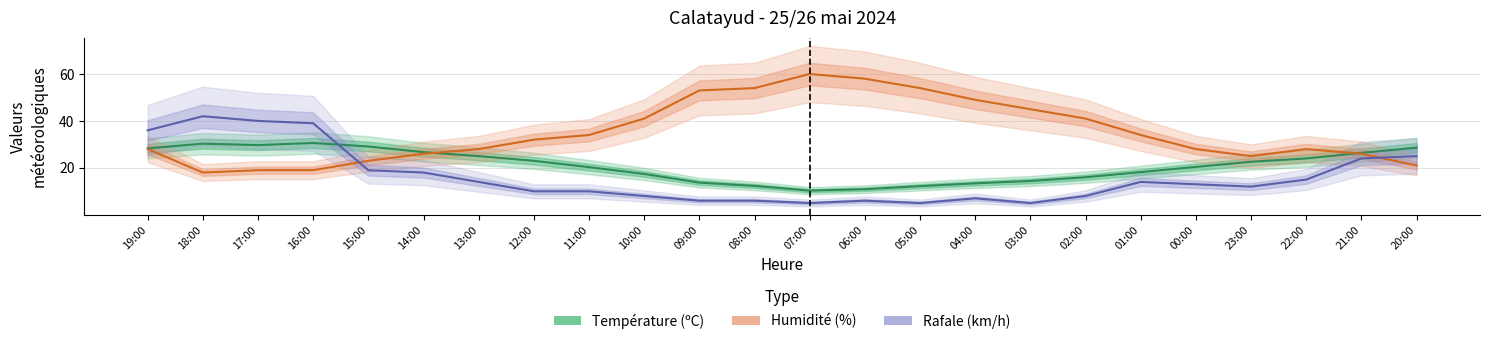

Where do Rafale (km/h) and Humidité (%) first cross each other?

16:00 and 15:00